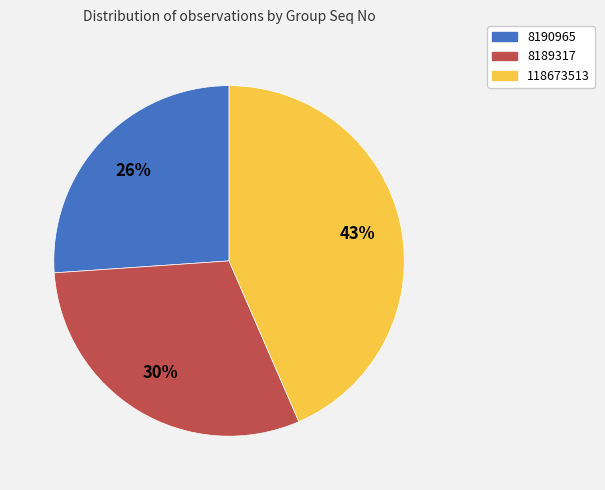

Do 118673513 and 8190965 together represent more than half of the pie?

Yes